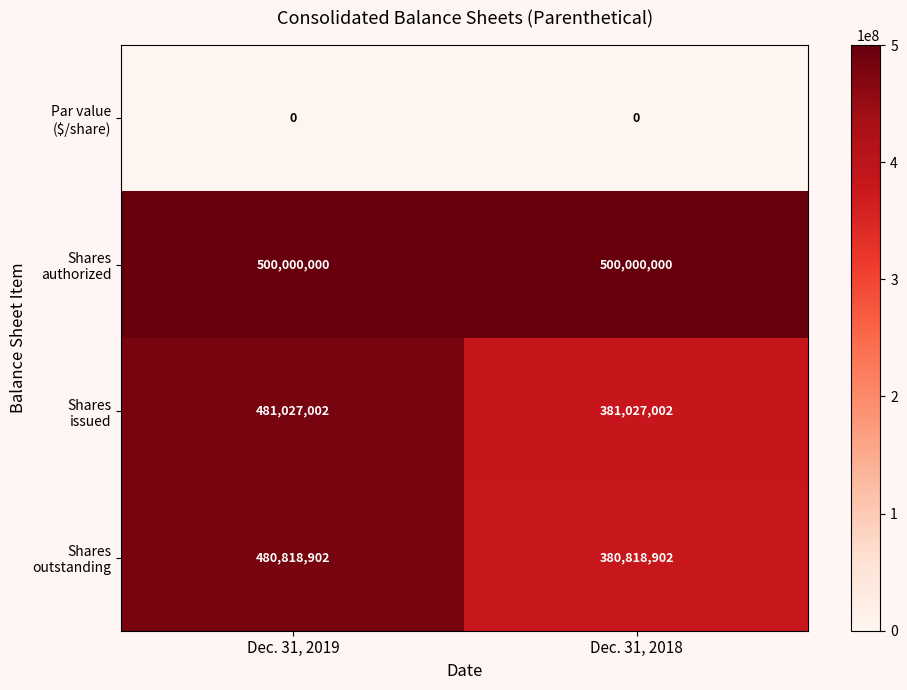

What is the difference between the highest and lowest values at Dec. 31, 2019?

500000000